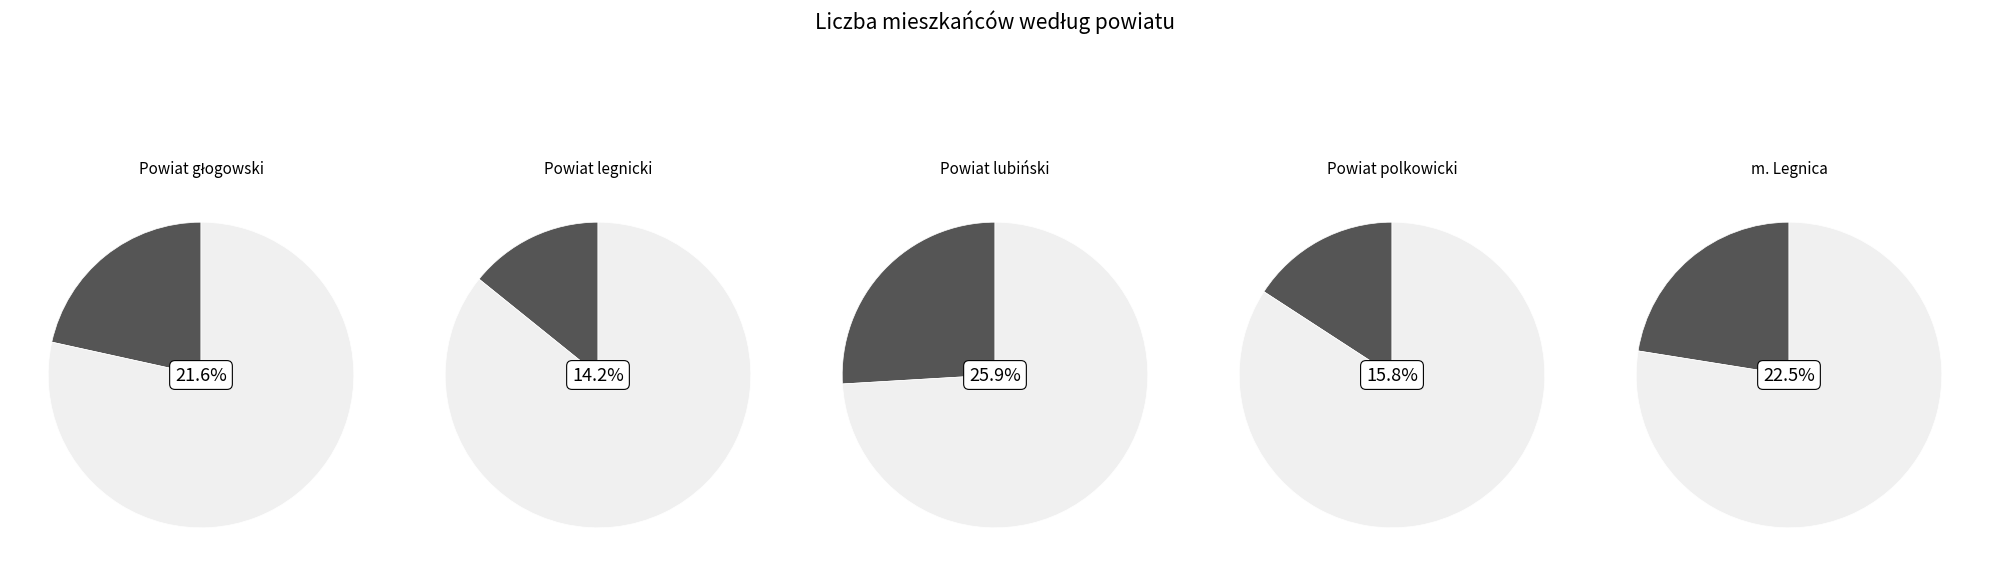

How many segments does this pie chart have?

5